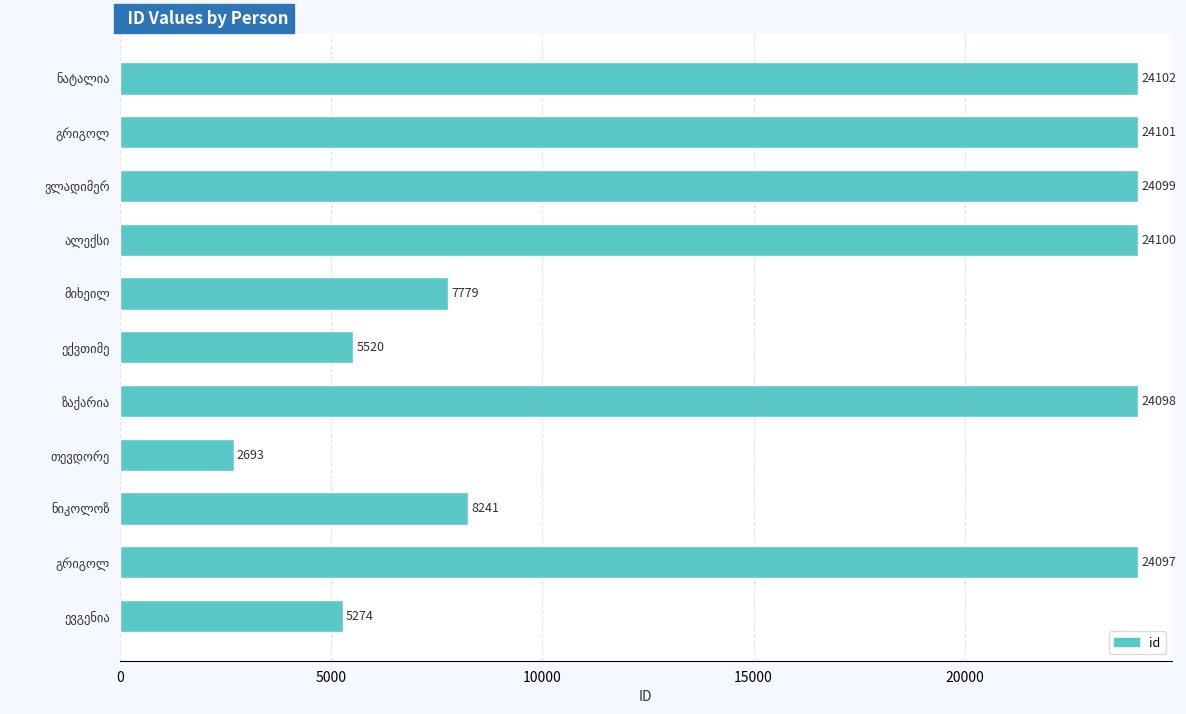

What is the difference between the second highest and minimum values?

21408